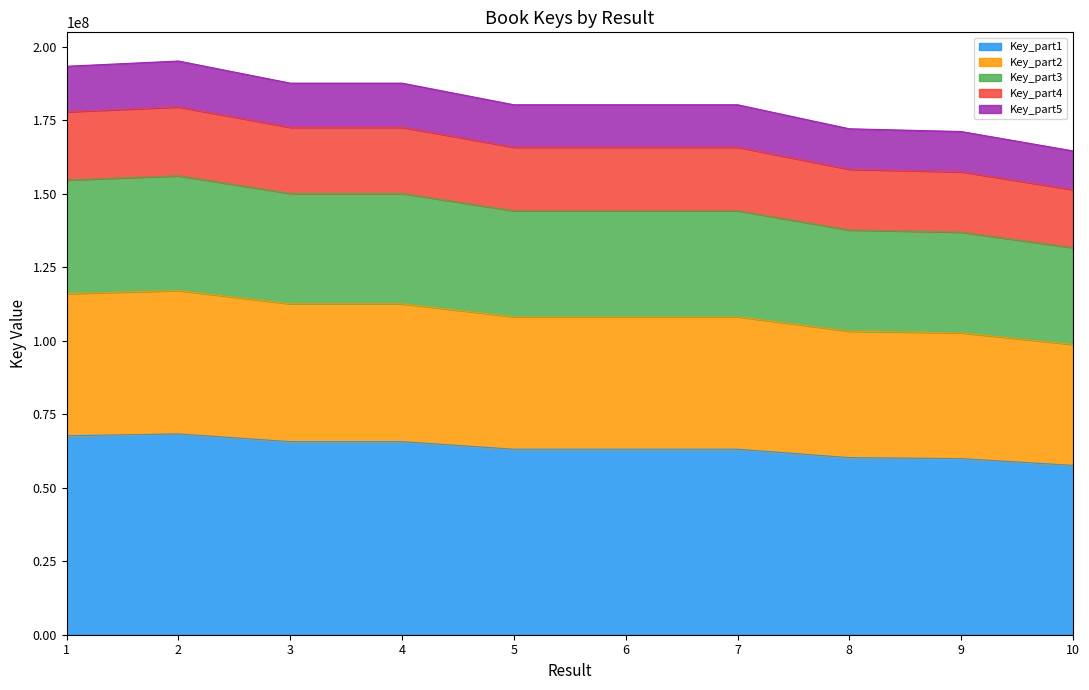

Which label corresponds to the smallest value in the chart?

10